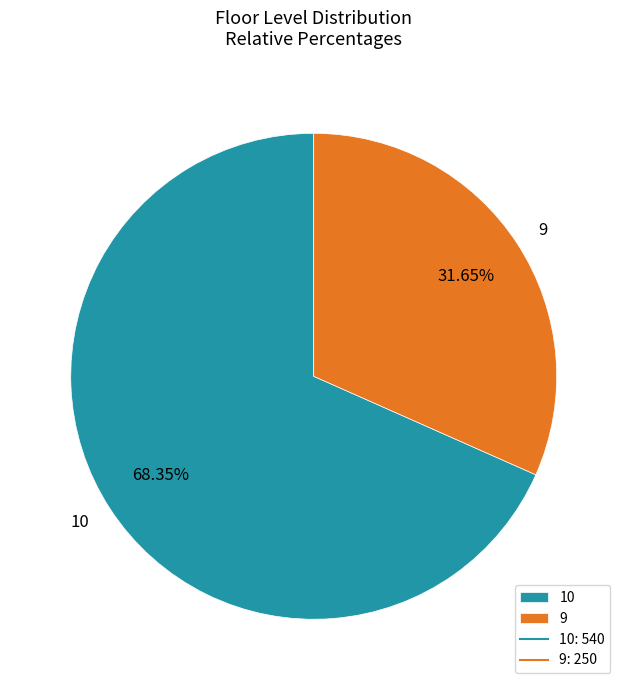

What is the majority slice?

10